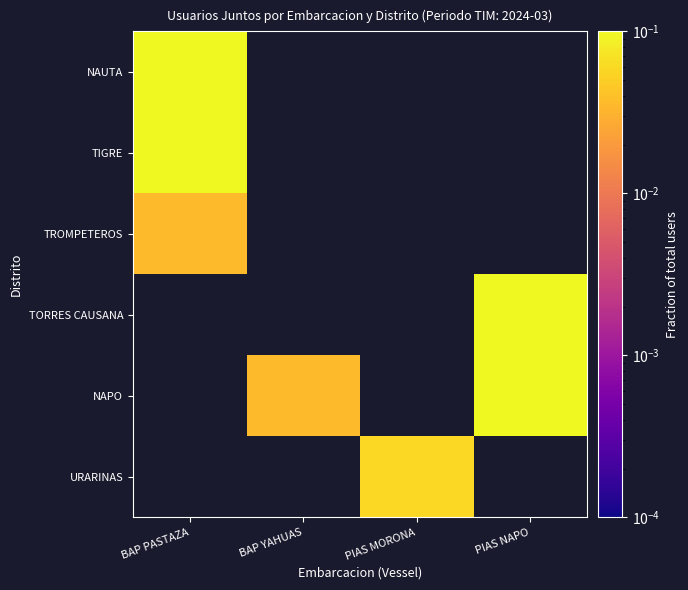

How many categories are shown in the chart?

4